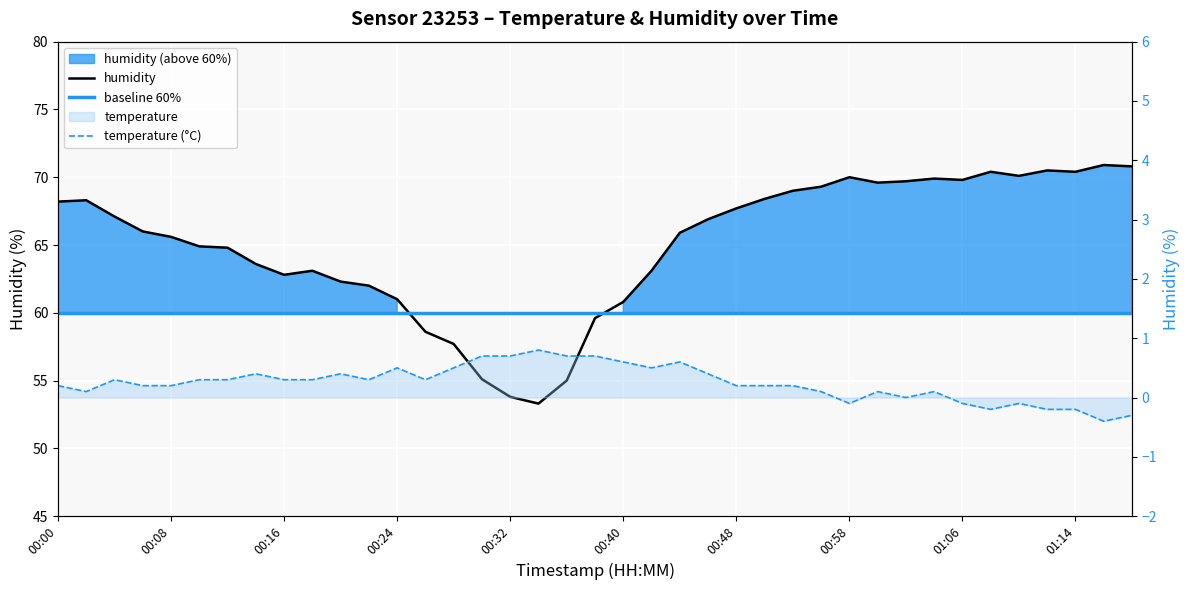

What is the maximum value for humidity?

70.9